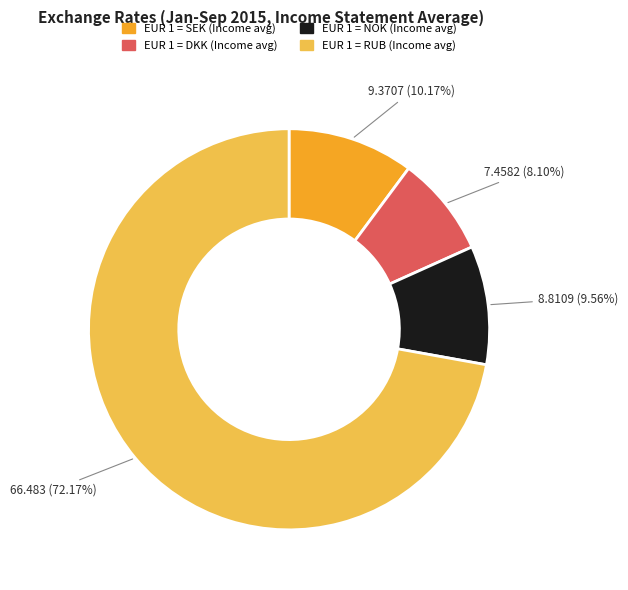

What is the largest slice in the pie chart?

EUR 1 = RUB (Income avg)